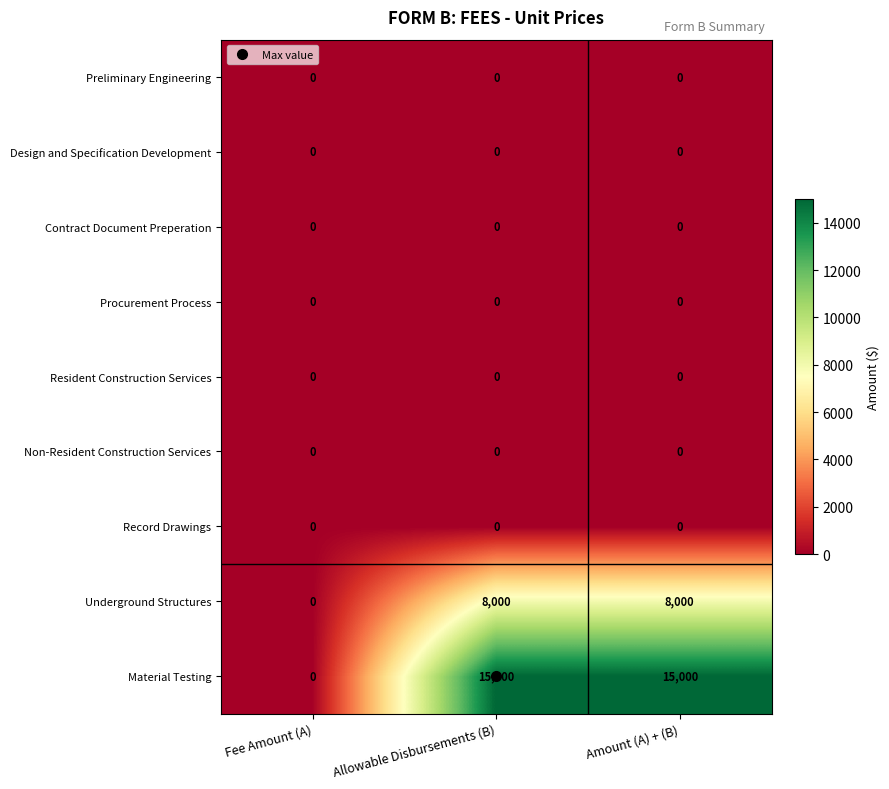

True or false: Preliminary Engineering has a value of 0 at Amount (A) + (B).

True